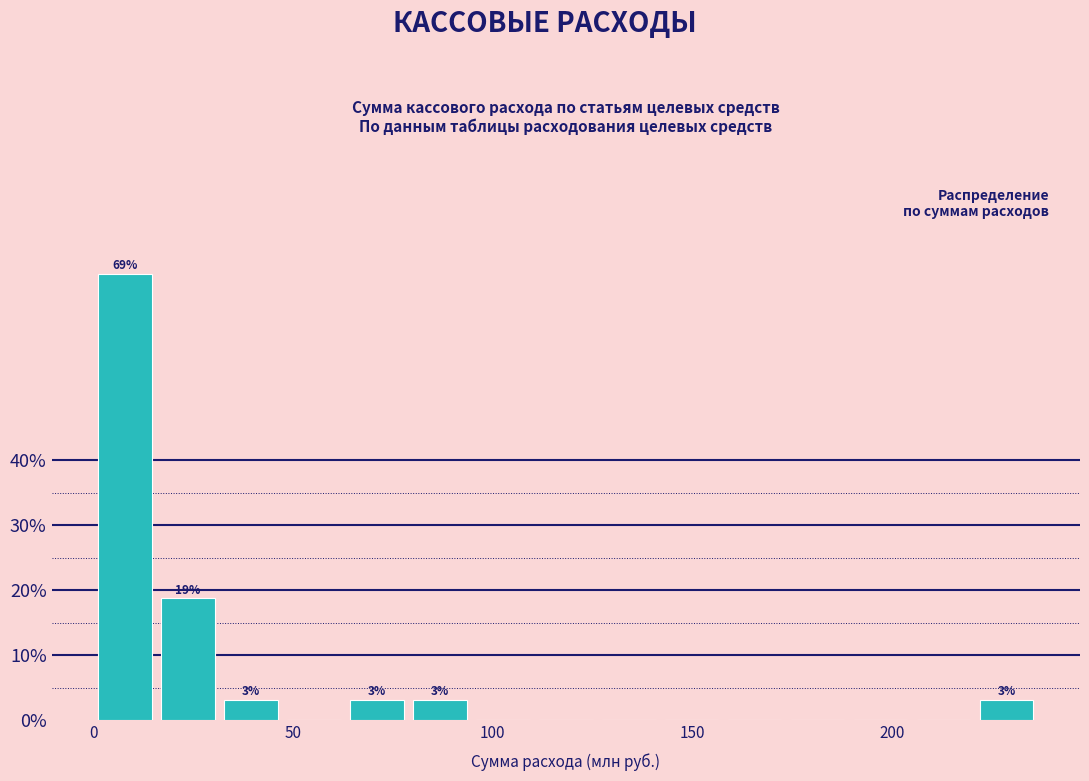

Read against the x-axis, roughly where is the centre of the tallest bar?

10